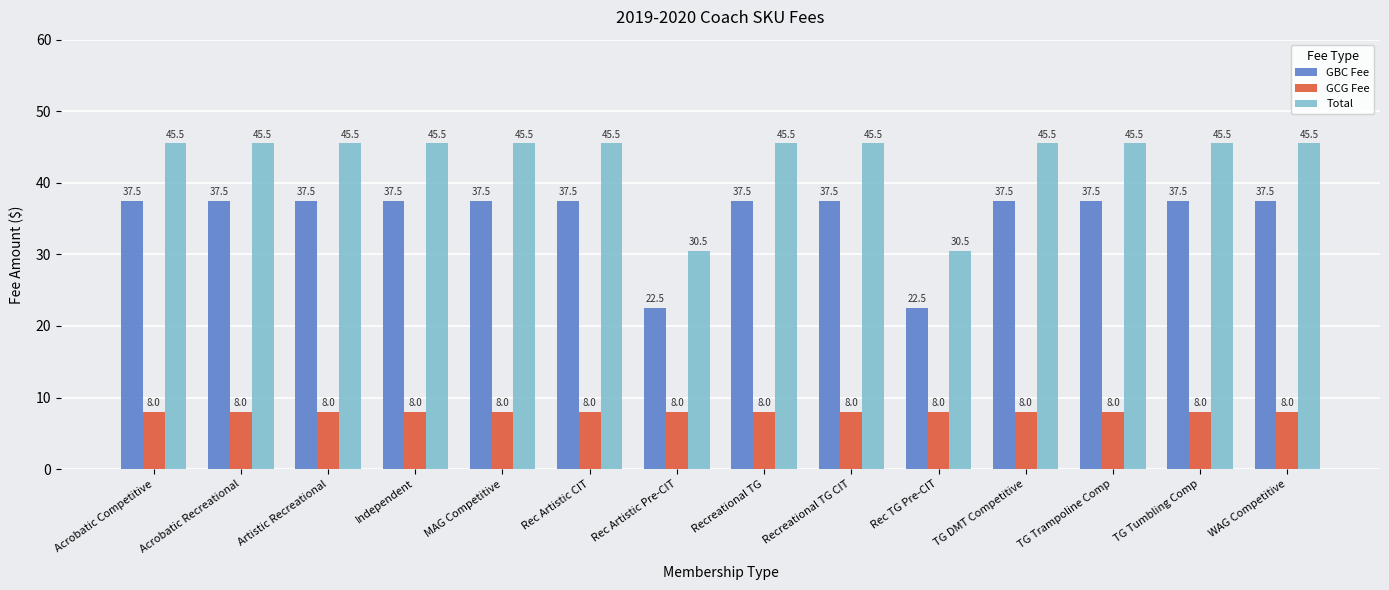

What is the approximate value of GBC Fee at MAG Competitive?

37.5